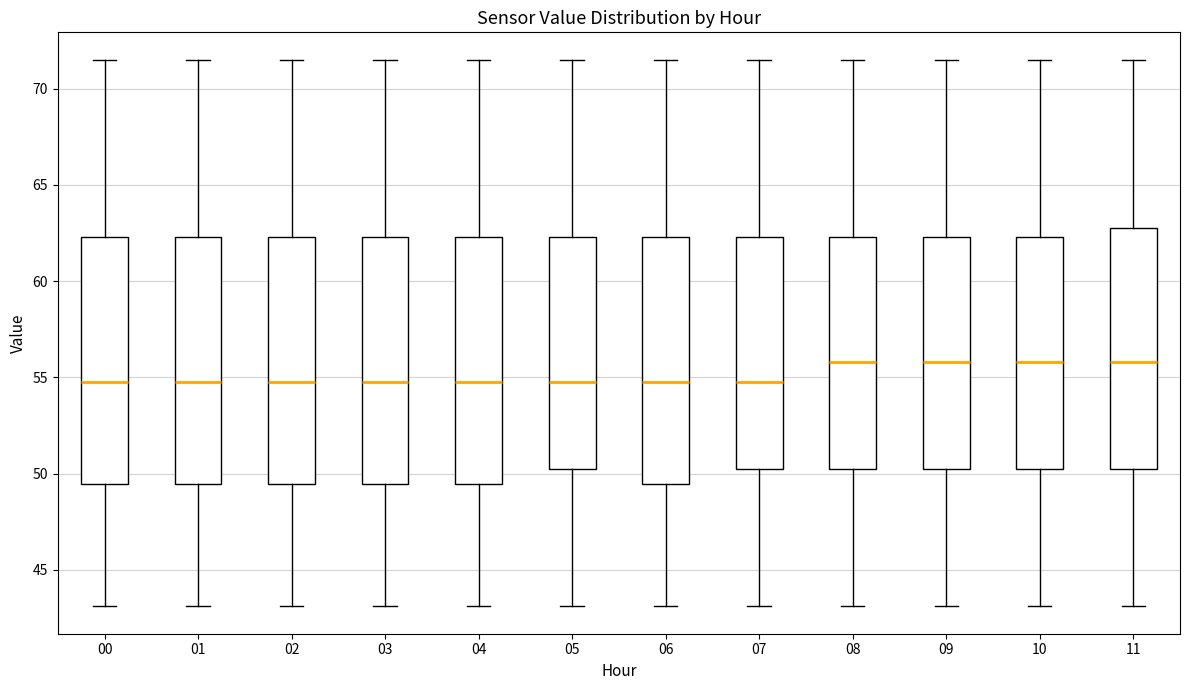

Reading left to right, transcribe this box plot: for each box, give where its median line is, the range the box spans, and where its two whiskers end, as read against the y-axis. The values are not printed on the chart, so give them approximately, as read against the axis.

00: median 55.0, box 49.5 to 62.5, whiskers 43.0 to 71.5
01: median 55.0, box 49.5 to 62.5, whiskers 43.0 to 71.5
02: median 55.0, box 49.5 to 62.5, whiskers 43.0 to 71.5
03: median 55.0, box 49.5 to 62.5, whiskers 43.0 to 71.5
04: median 55.0, box 49.5 to 62.5, whiskers 43.0 to 71.5
05: median 55.0, box 50.5 to 62.5, whiskers 43.0 to 71.5
06: median 55.0, box 49.5 to 62.5, whiskers 43.0 to 71.5
07: median 55.0, box 50.5 to 62.5, whiskers 43.0 to 71.5
08: median 56.0, box 50.5 to 62.5, whiskers 43.0 to 71.5
09: median 56.0, box 50.5 to 62.5, whiskers 43.0 to 71.5
10: median 56.0, box 50.5 to 62.5, whiskers 43.0 to 71.5
11: median 56.0, box 50.5 to 63.0, whiskers 43.0 to 71.5